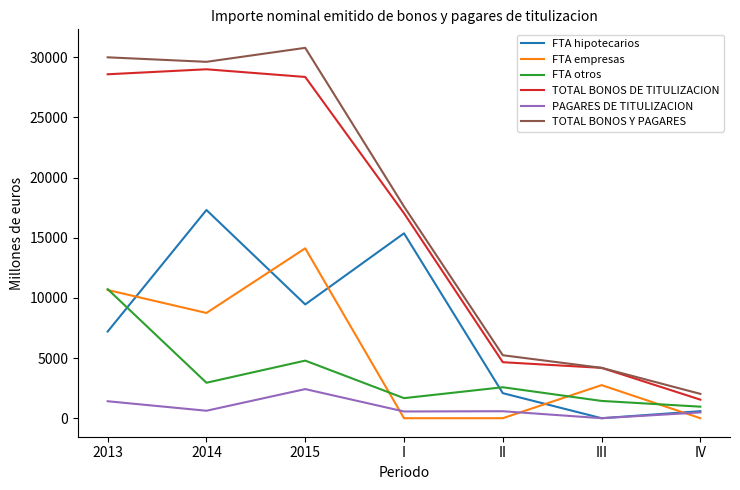

Which category has the highest value in the FTA otros series?

2013